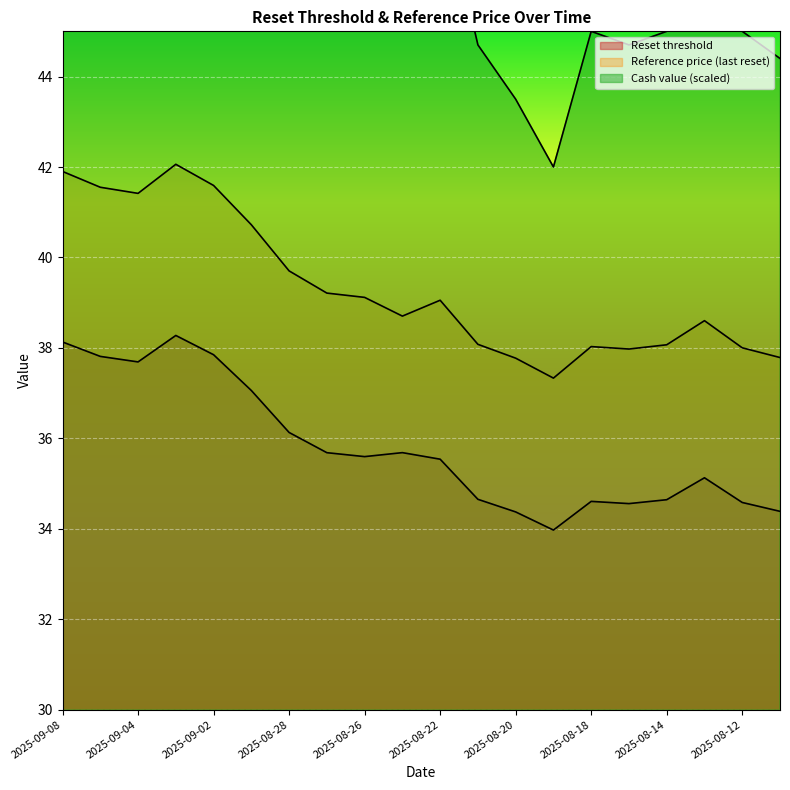

What is the smallest value displayed?

34.0